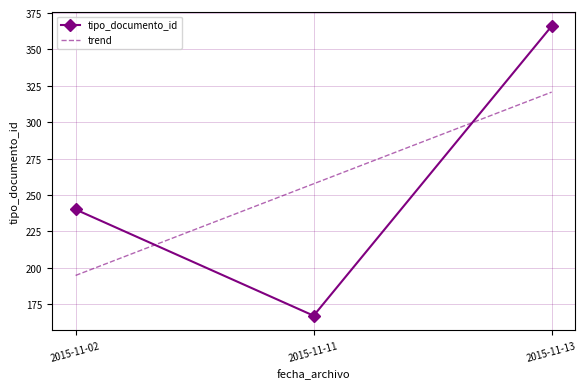

What is the approximate value of trend at 2015-11-13?

320.7